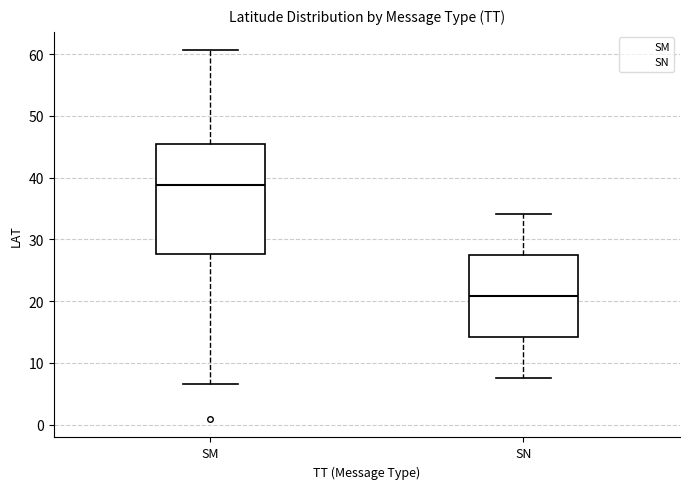

Which box has the lowest median line?

SN